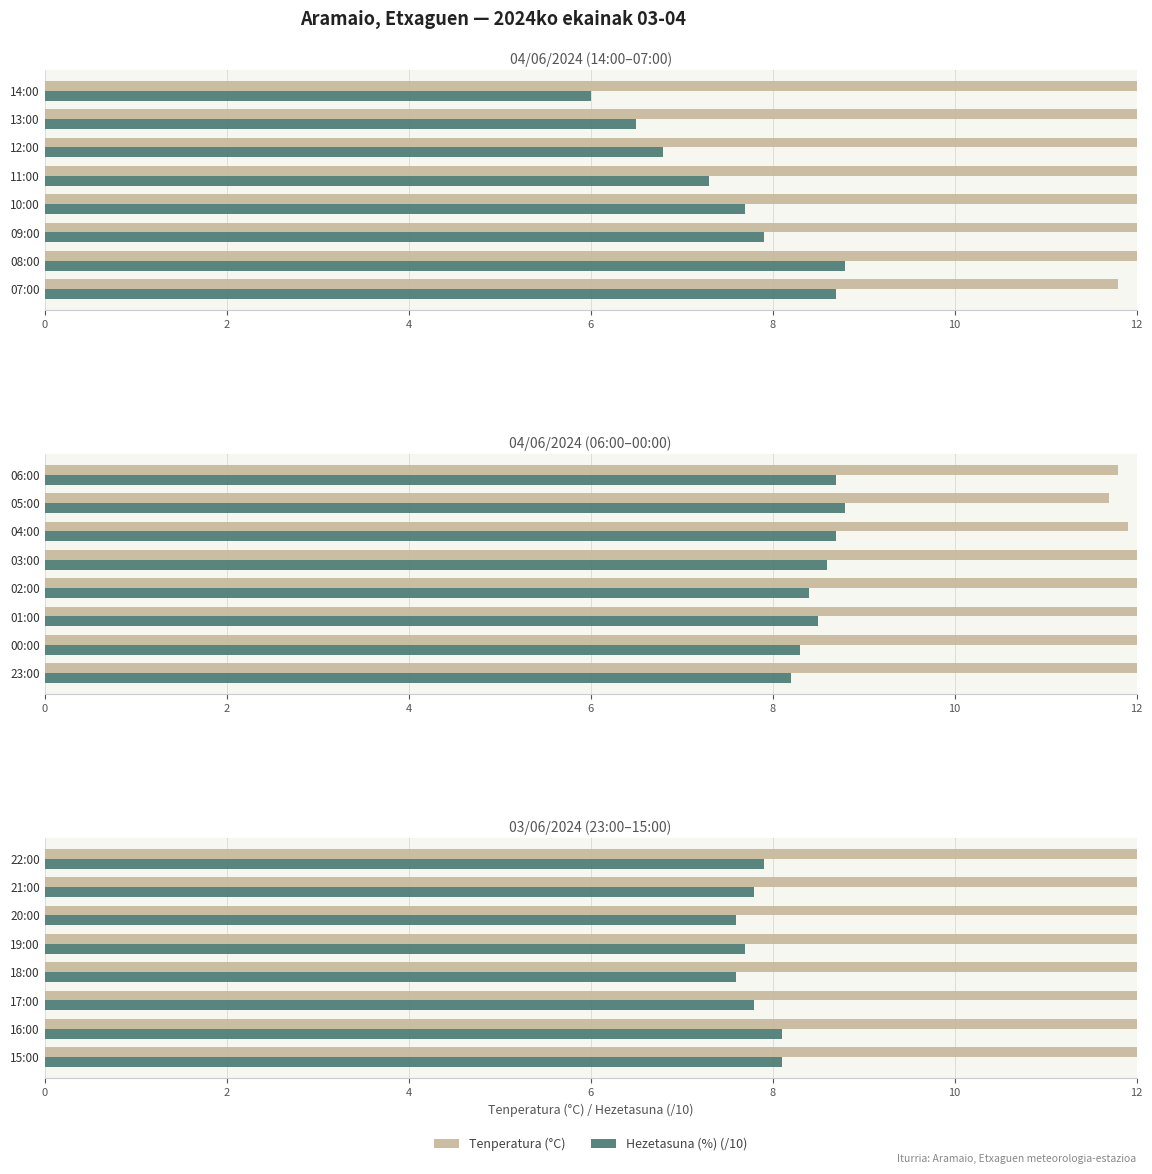

Which series changed the most between 19:00 and 17:00?

Tenperatura (°C)